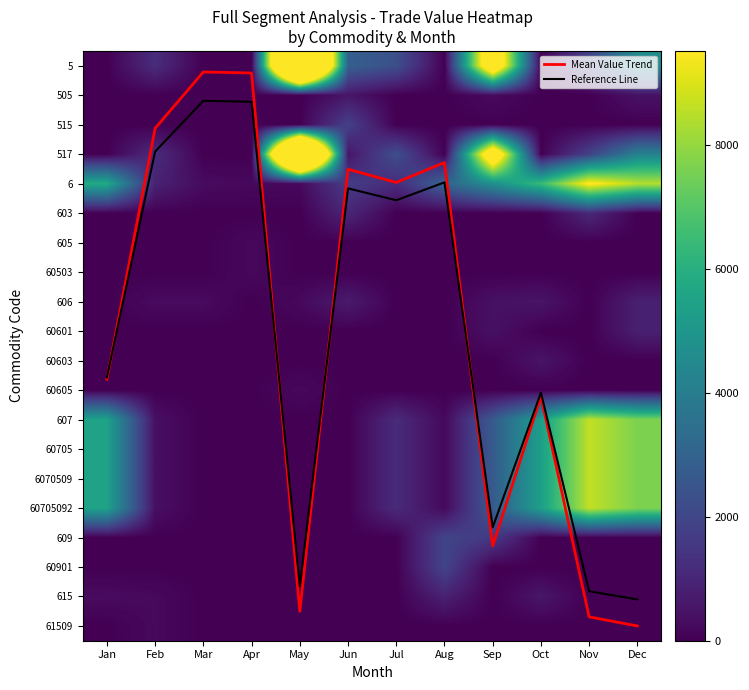

How many series are shown in this chart?

22